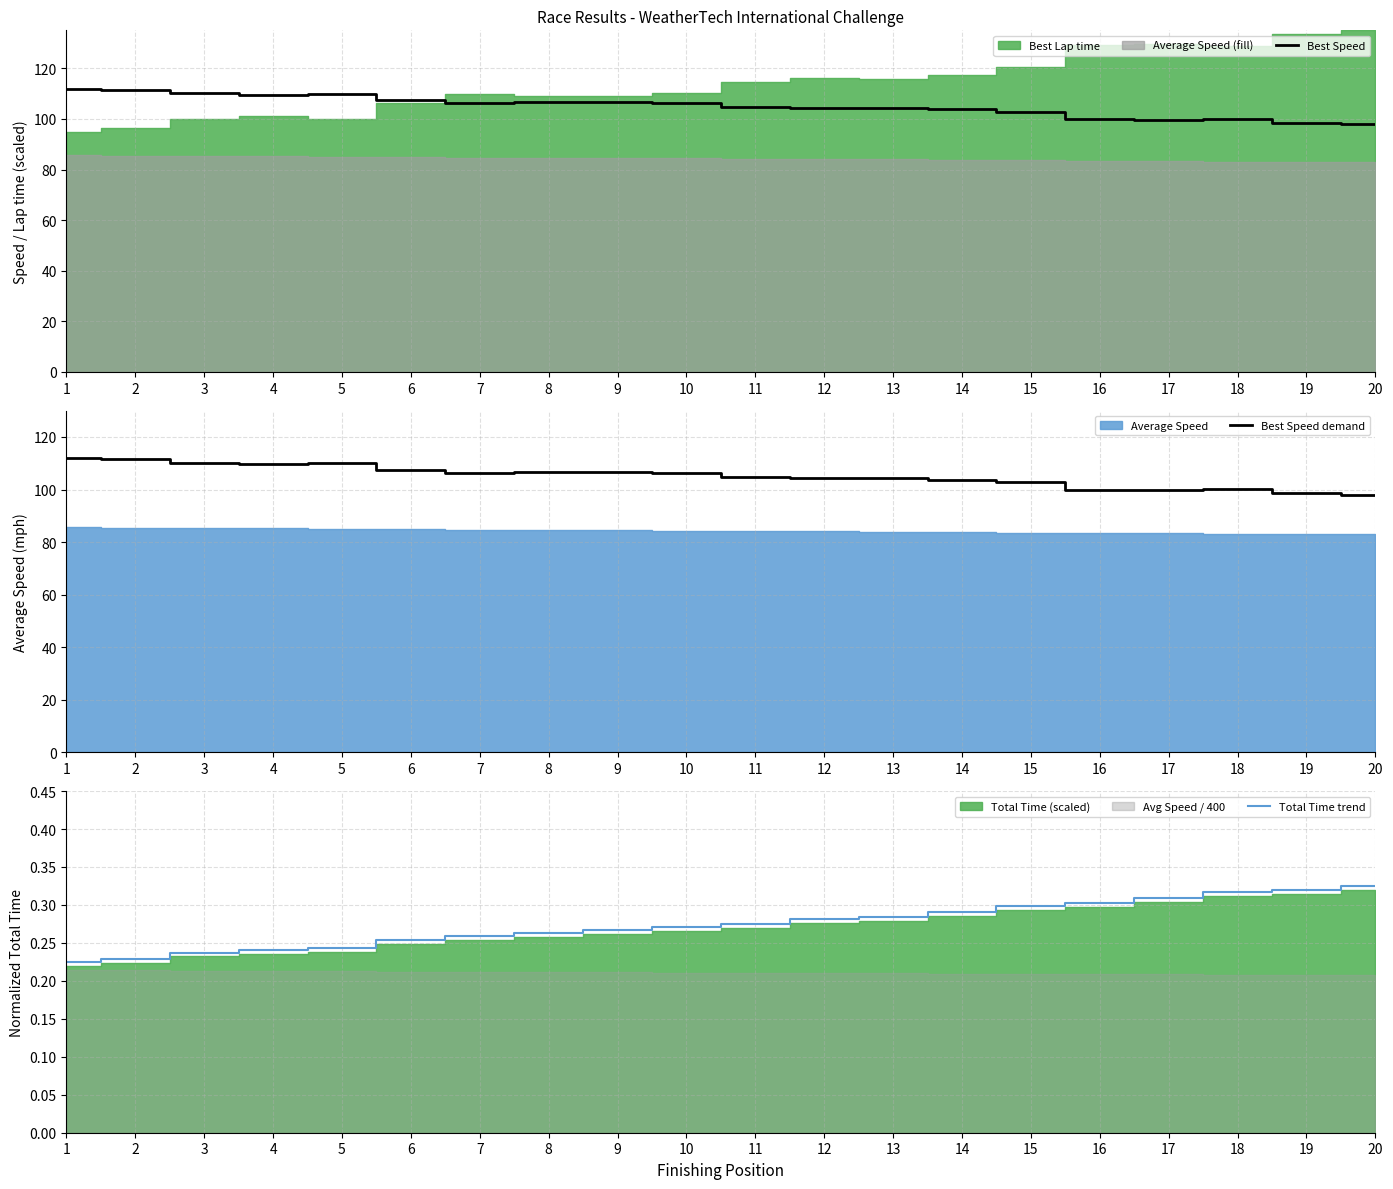

What is the value of the Best Speed demand point at the 11th from the left?

104.7